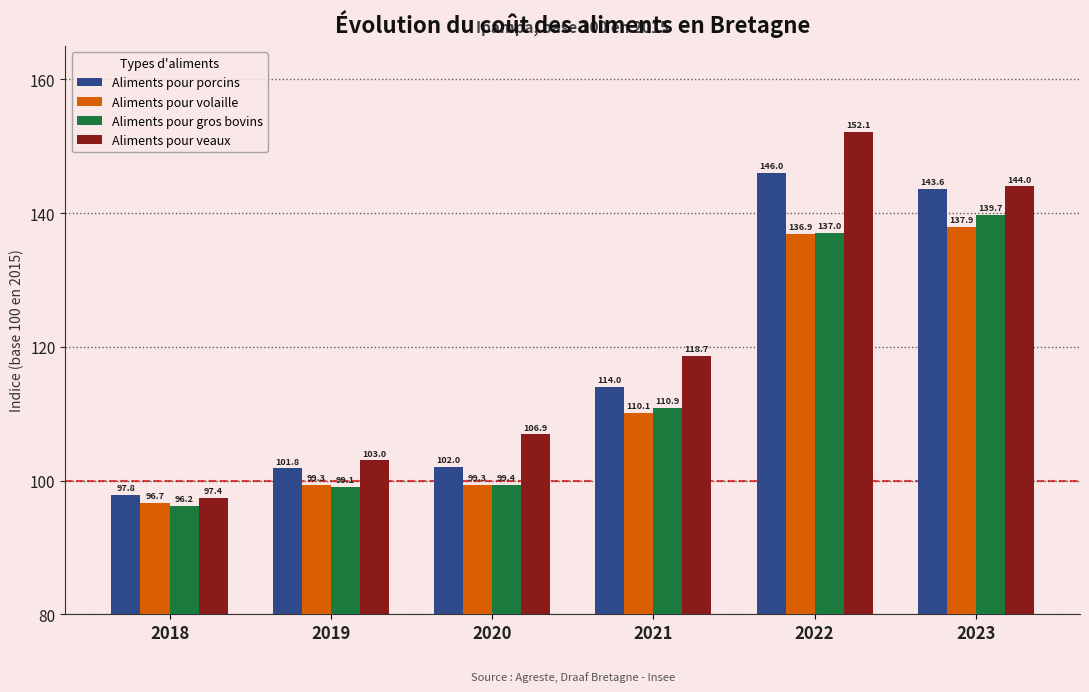

Where is Aliments pour volaille nearest to the value 117?

2021